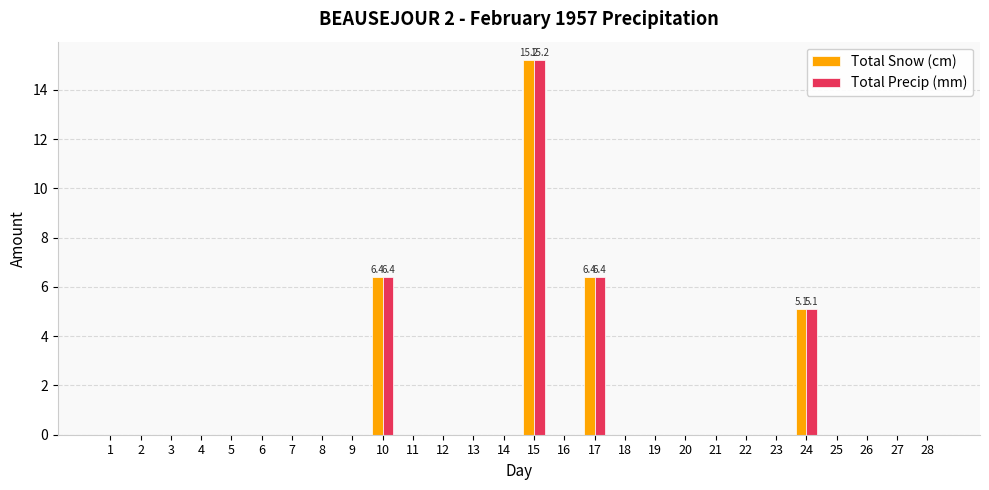

What is the highest value of the Total Snow (cm) series?

15.2